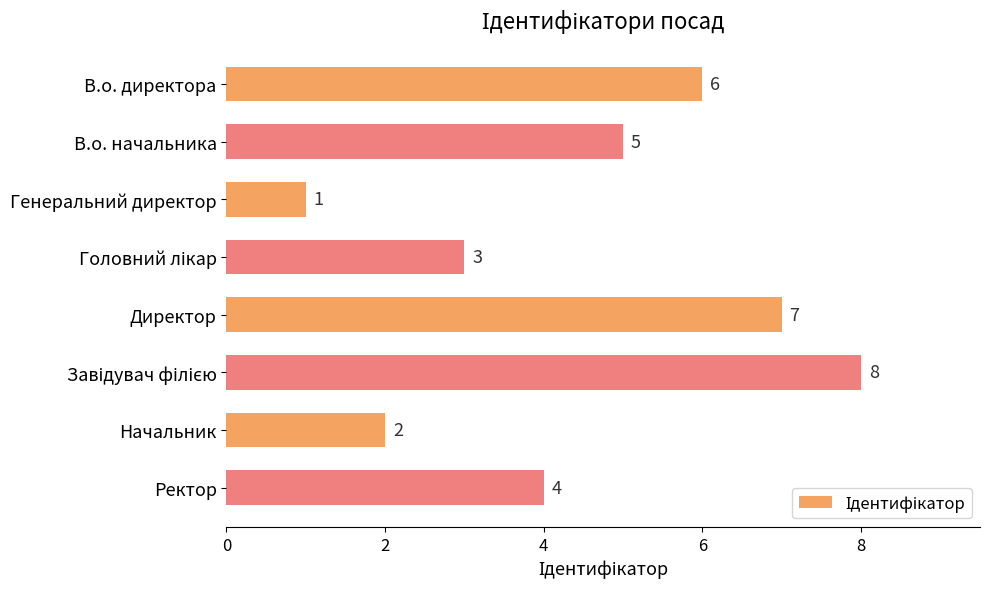

What is the ratio of the value at В.о. директора to the value at В.о. начальника?

1.2